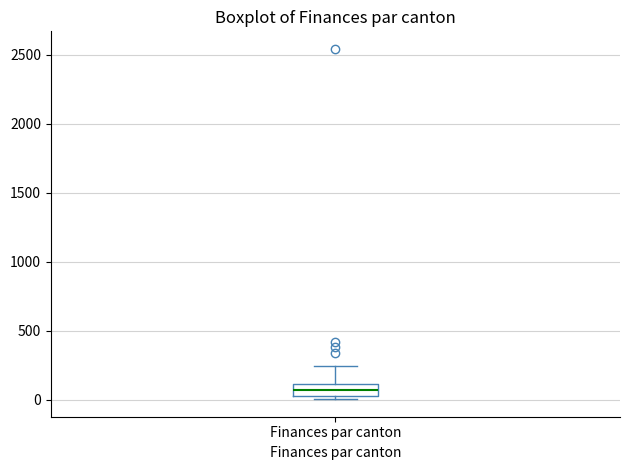

Where is the lower edge of the box for Finances par canton on the y-axis? The values are not printed on the chart, so give them approximately, as read against the axis.

0